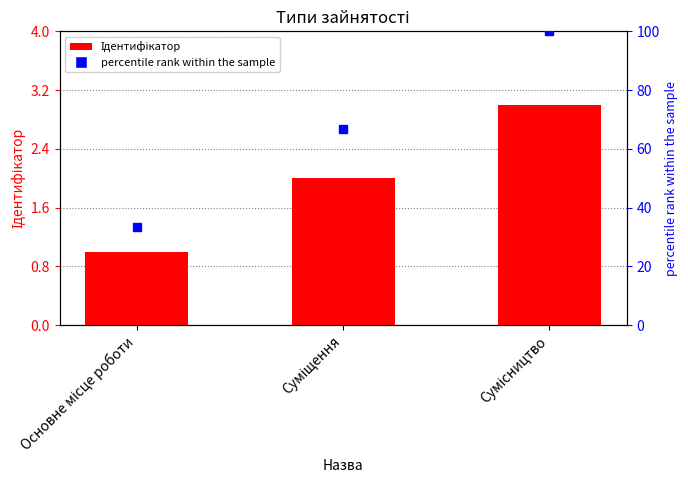

What is the average value of the Ідентифікатор series?

2.0